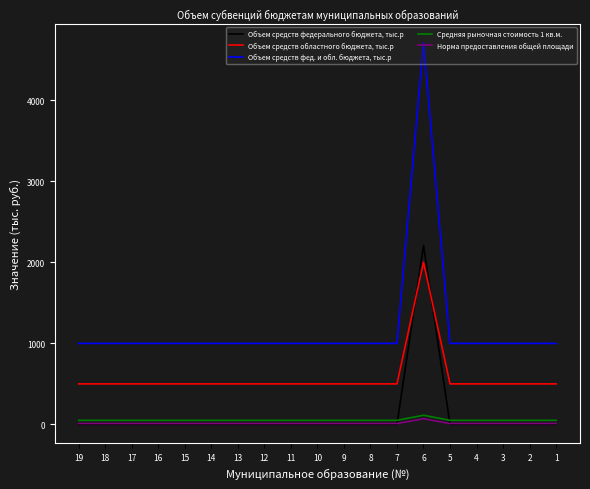

How many interior local peaks does the Объем средств фед. и обл. бюджета, тыс.р series have?

1